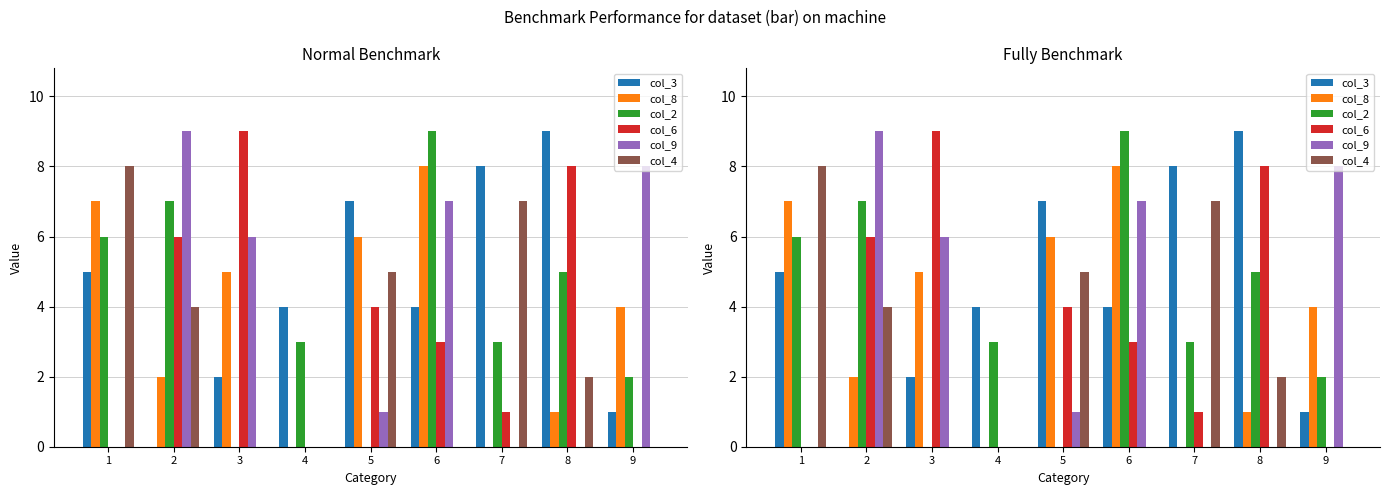

How many bars are there in each group?

6